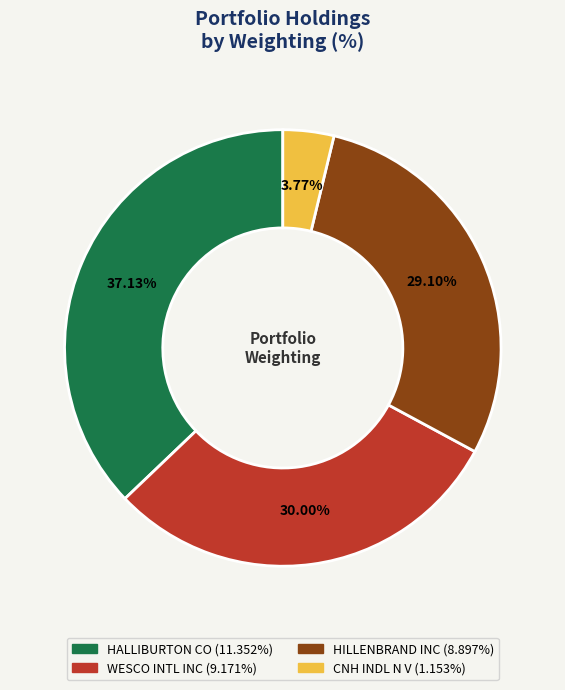

To the nearest percent, what is the combined percentage of HILLENBRAND INC and HALLIBURTON CO?

66%